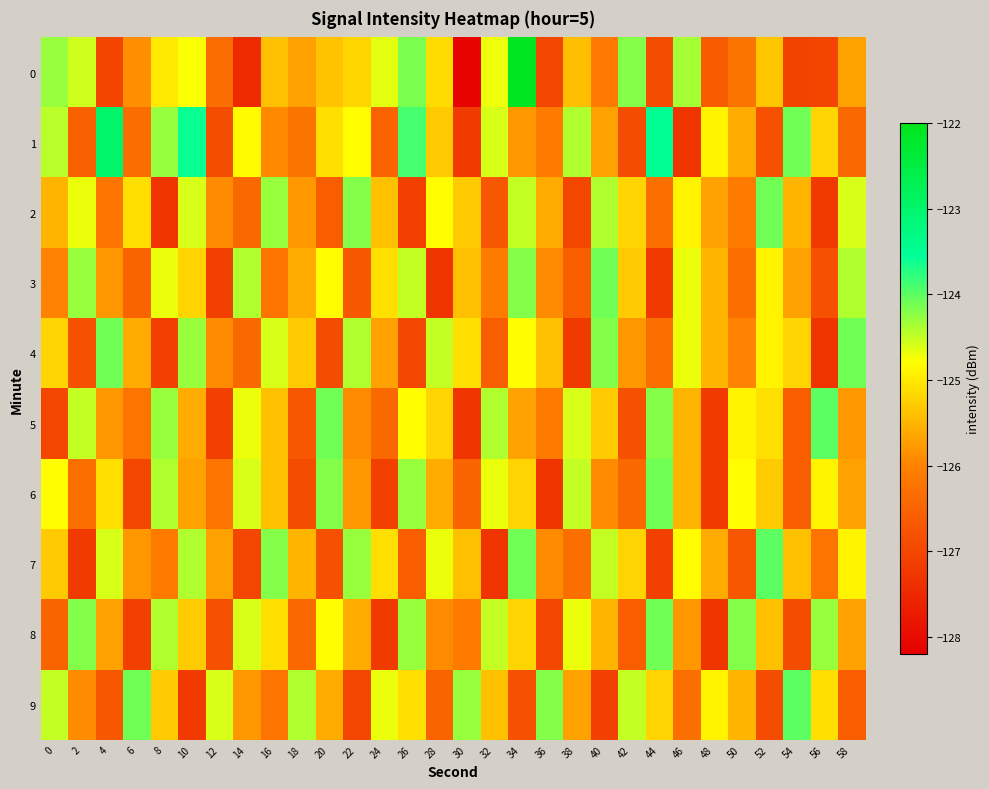

At how many categories does at least one series exceed -126?

30